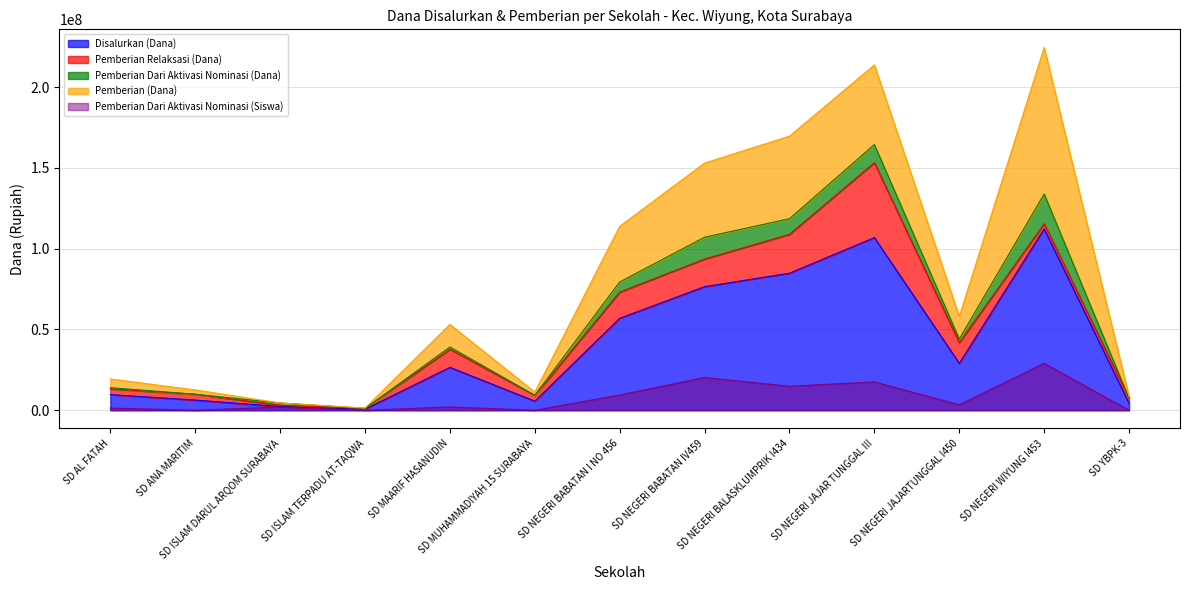

At which label is Pemberian Dari Aktivasi Nominasi (Dana) closest to 9225000?

SD NEGERI BALASKLUMPRIK I434